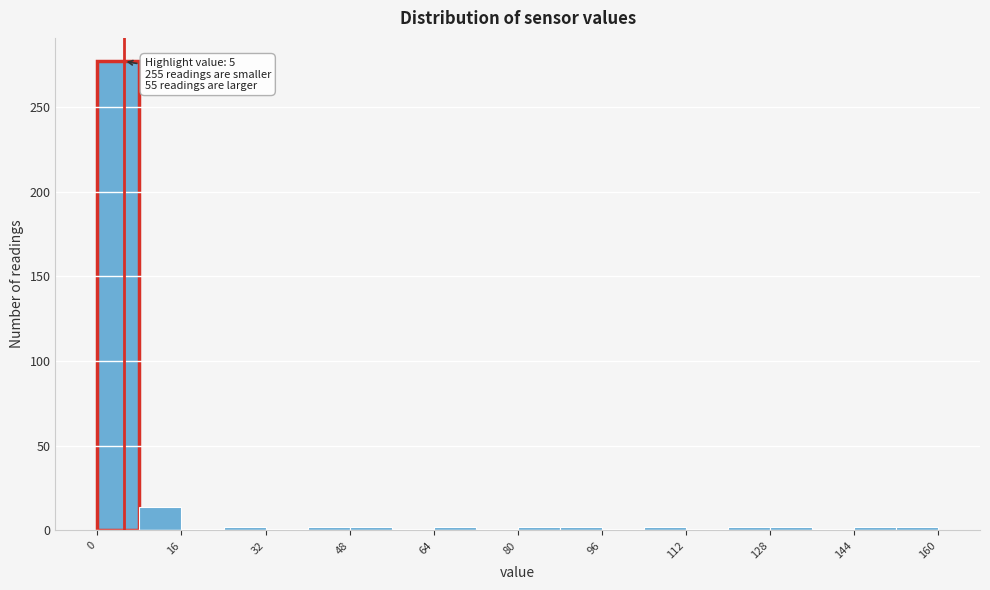

Which range on the x-axis has the tallest bar?

0 to 8